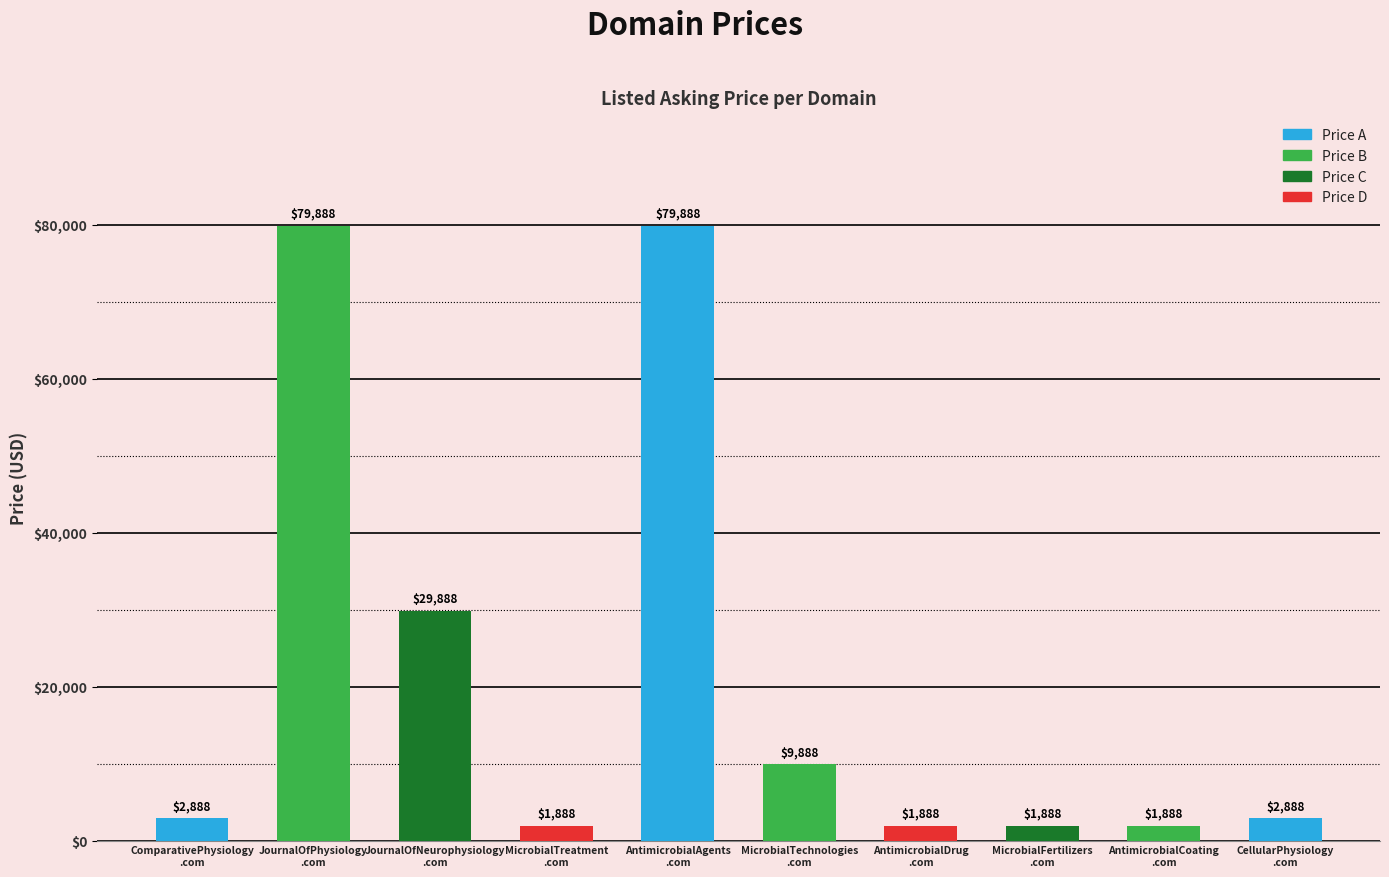

Reading right to left, transcribe all the data shown in this chart.

2888	1888	1888	1888	9888	79888	1888	29888	79888	2888